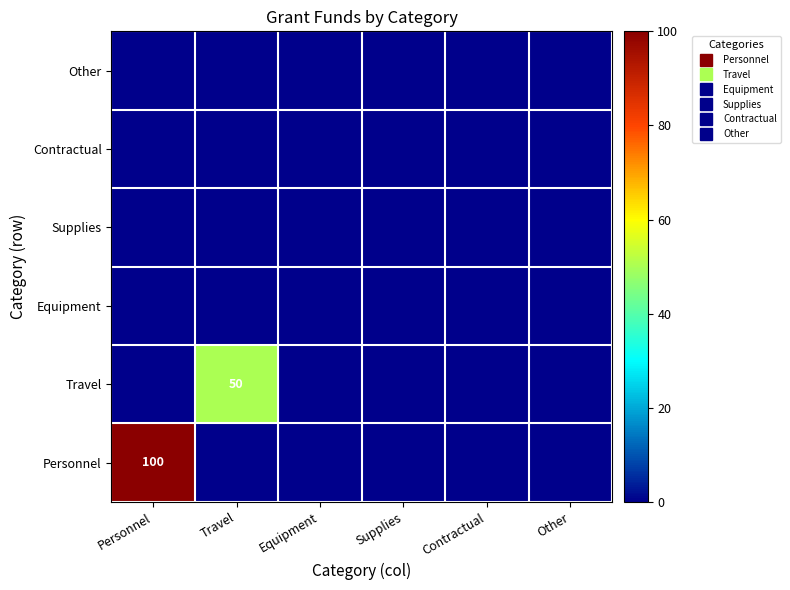

Is the value of Personnel at Equipment greater than the value of Contractual at Other?

No